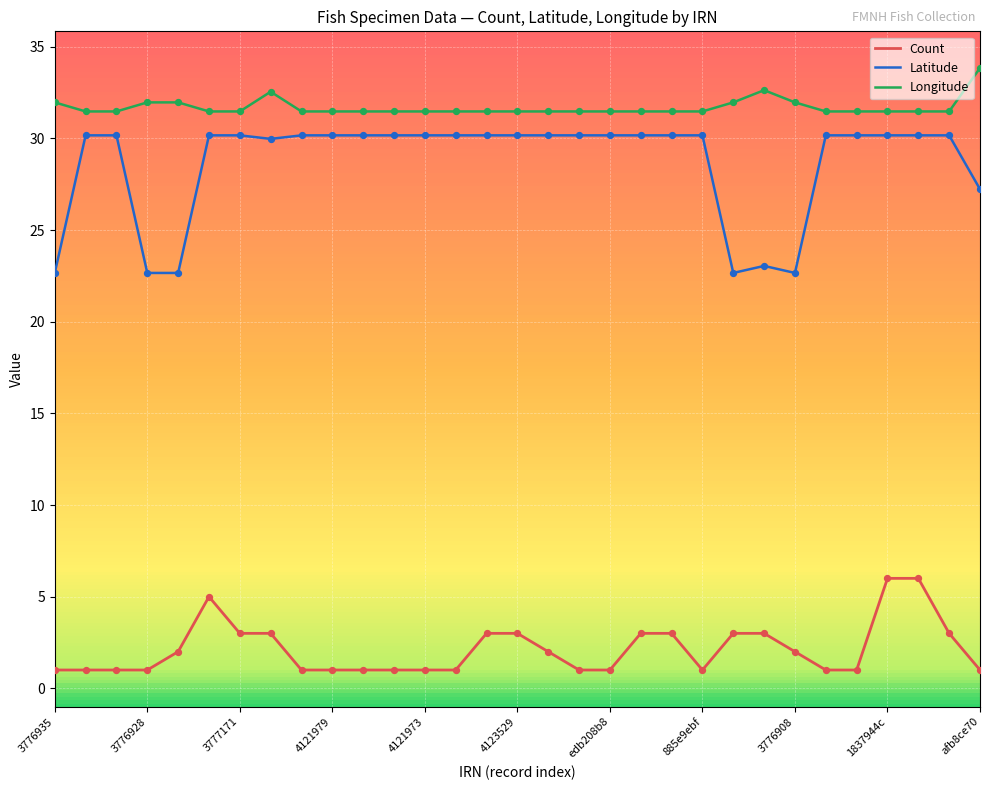

What are all the series names shown in the legend?

Count, Latitude, Longitude